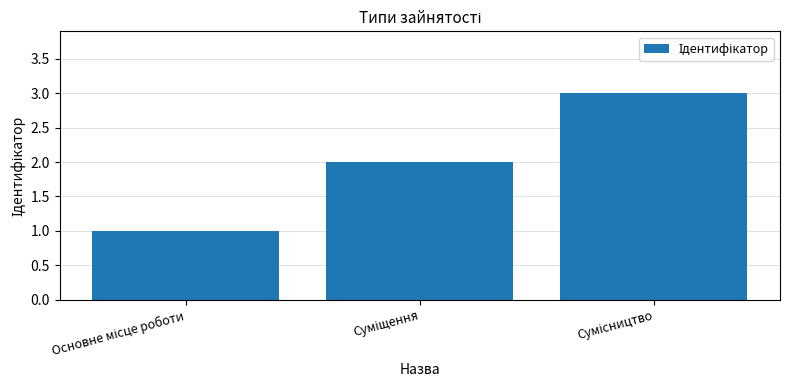

What is the maximum value shown in the chart?

3